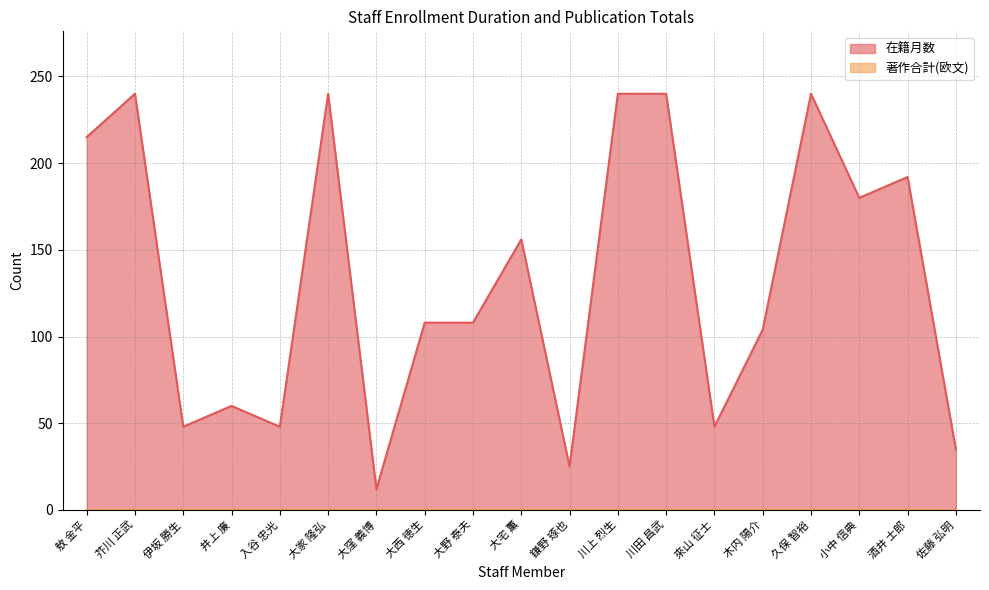

Does the chart have visible grid lines?

Yes